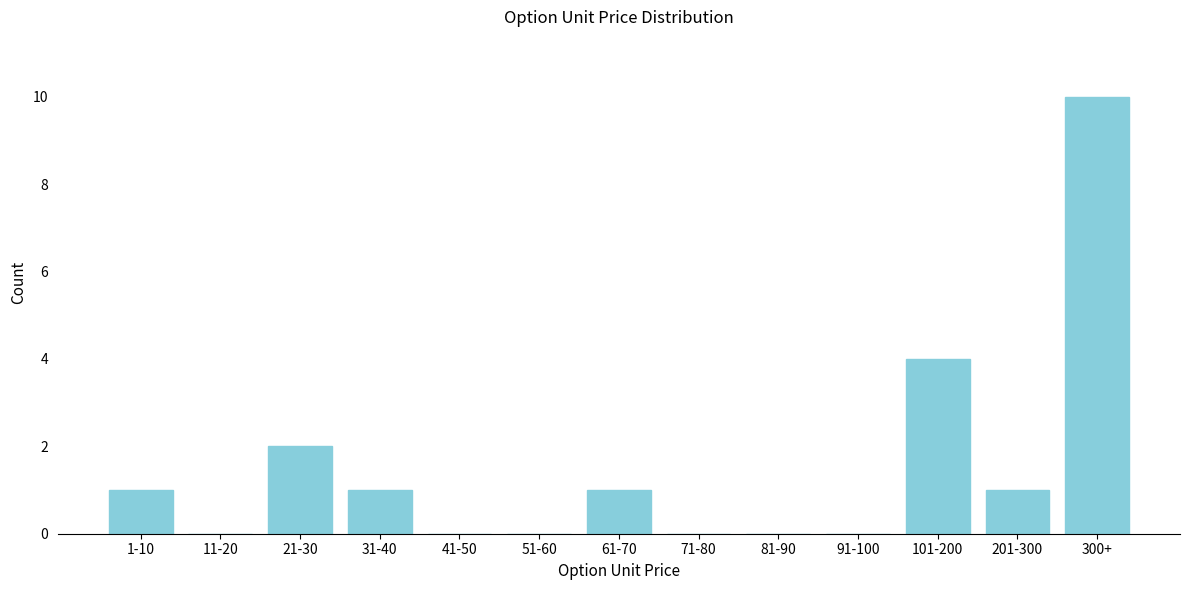

Reading left to right, extract all data points from this chart.

1-10=1	11-20=0	21-30=2	31-40=1	41-50=0	51-60=0	61-70=1	71-80=0	81-90=0	91-100=0	101-200=4	201-300=1	300+=10